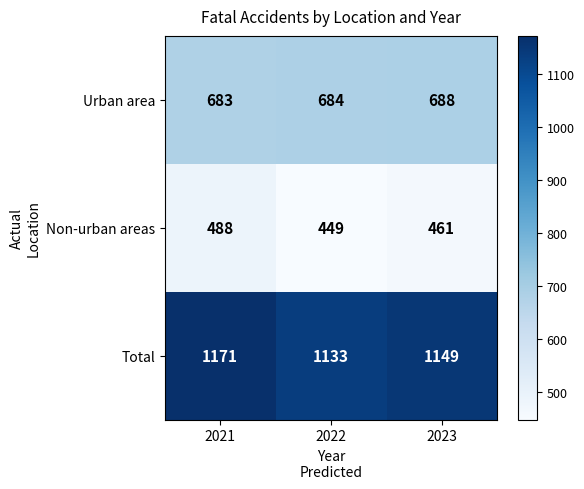

What is the minimum value shown in the chart?

449